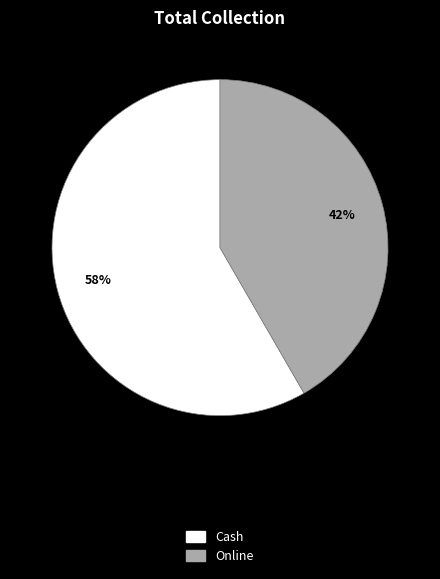

Approximately how many times larger is the value at Cash compared to Online?

1.4